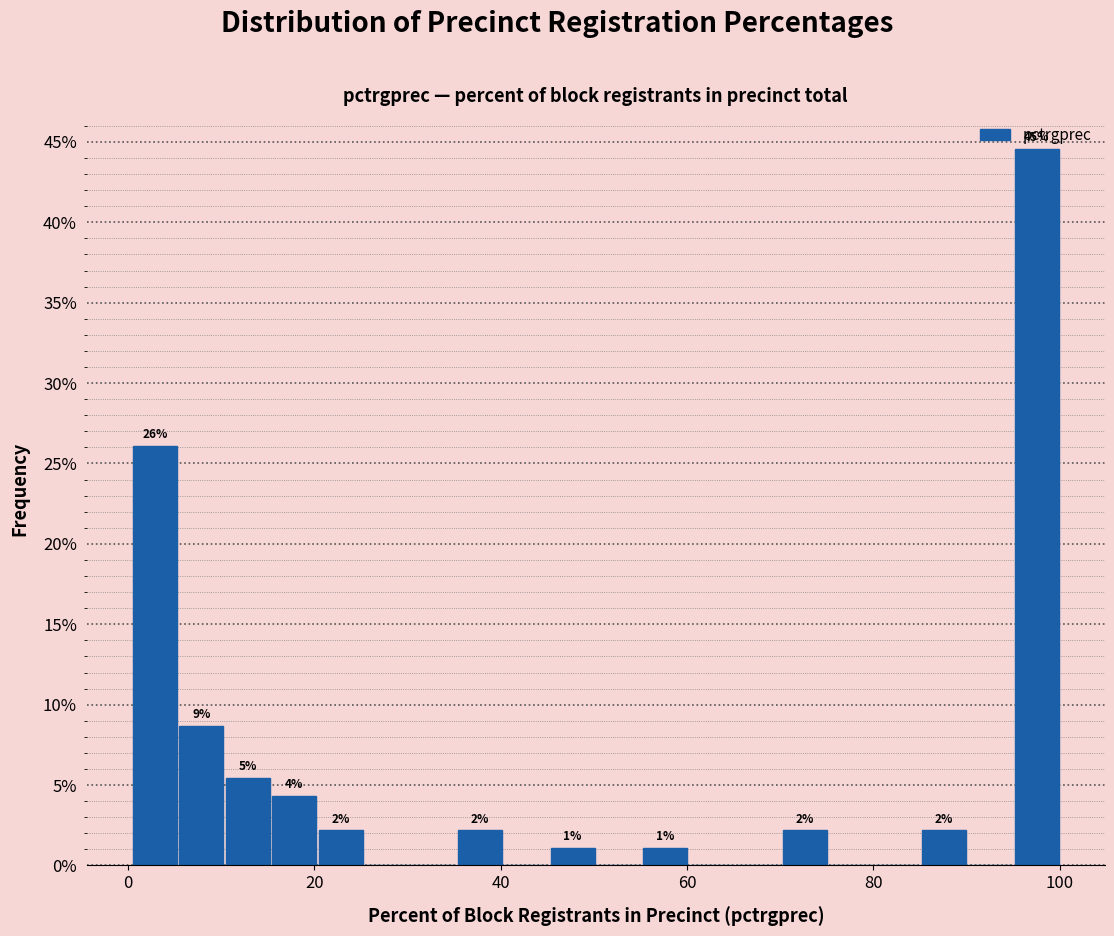

Read against the x-axis, roughly where is the centre of the tallest bar?

98